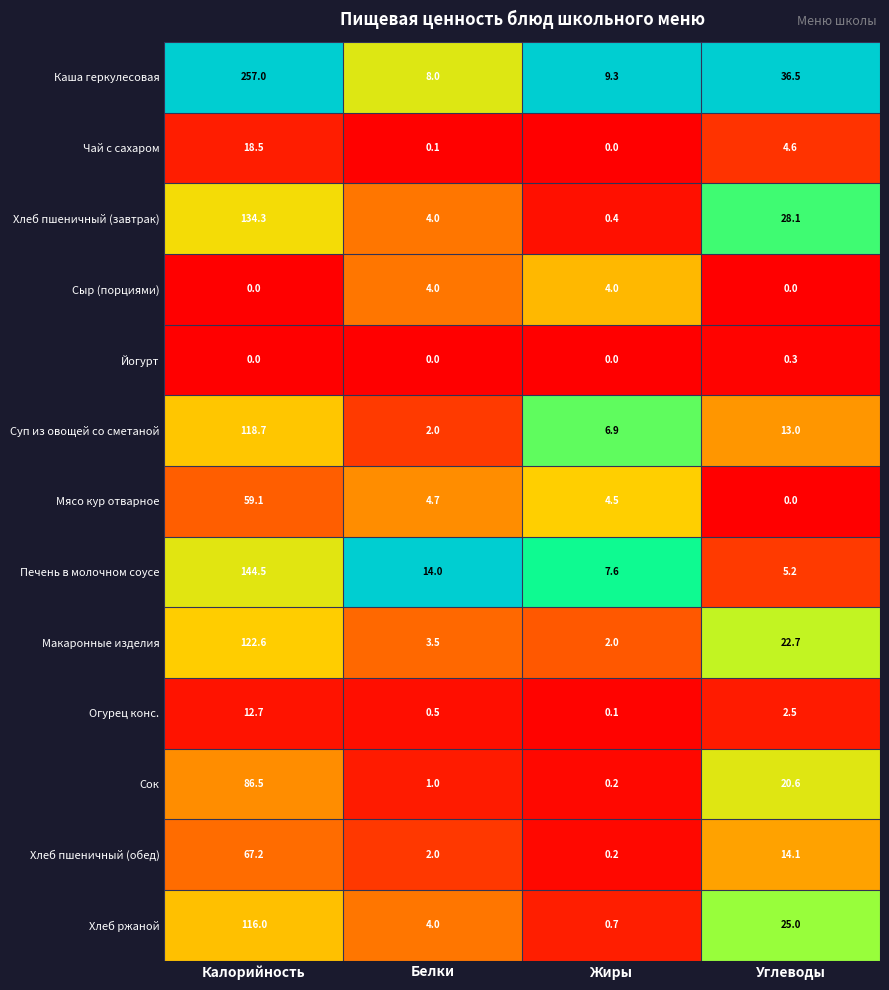

True or false: Сыр (порциями) has a value of 2.1 at Белки.

False